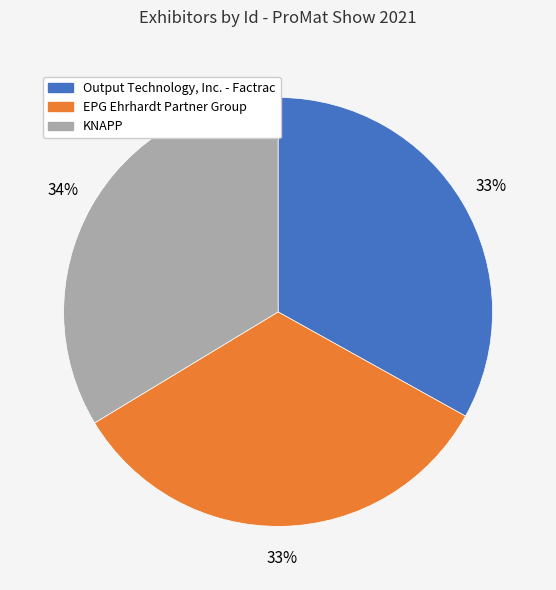

How many slices are in this pie chart?

3